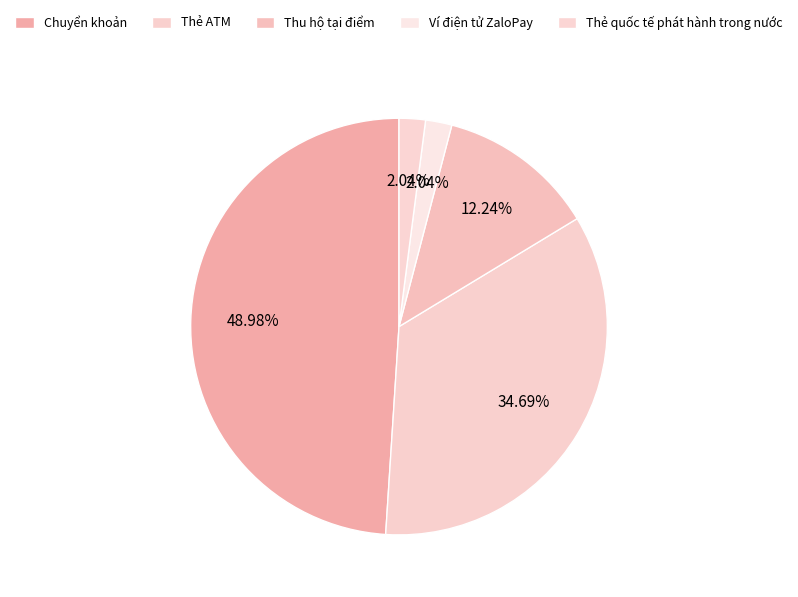

What is the smallest slice in the pie chart?

Ví điện tử ZaloPay